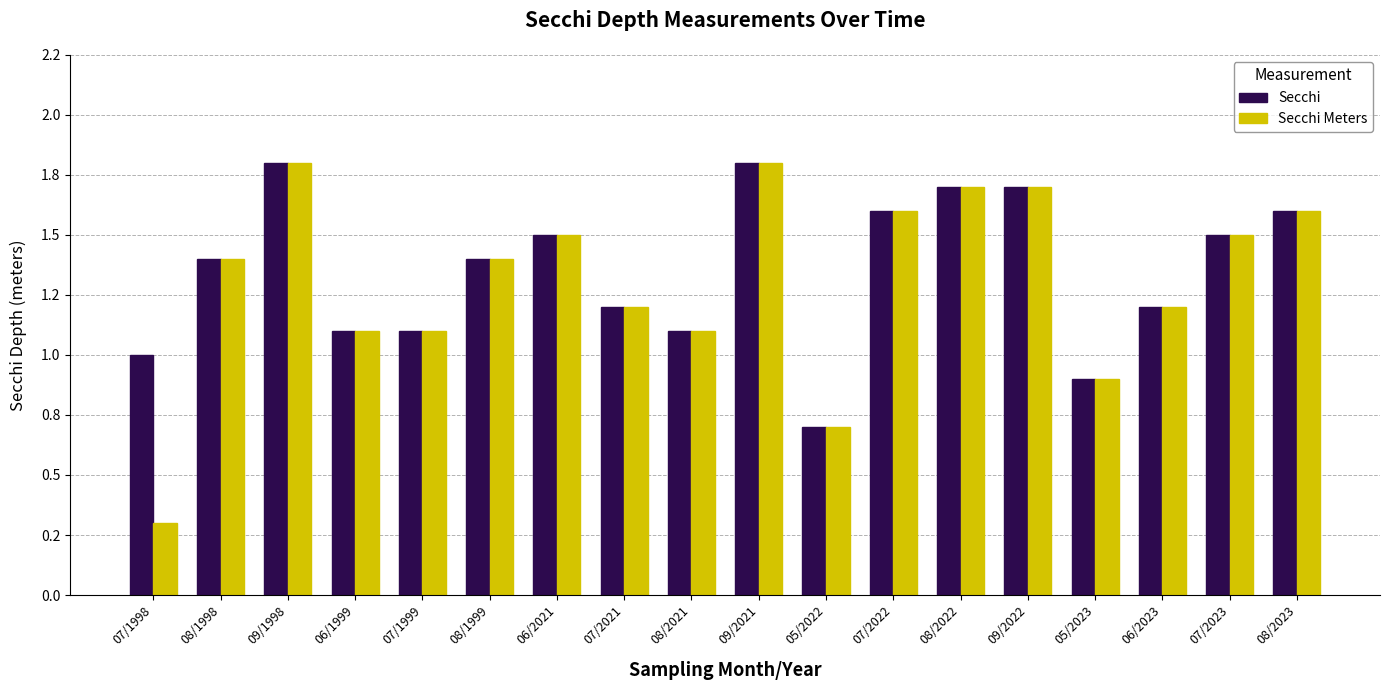

Does the chart contain stacked bars?

No